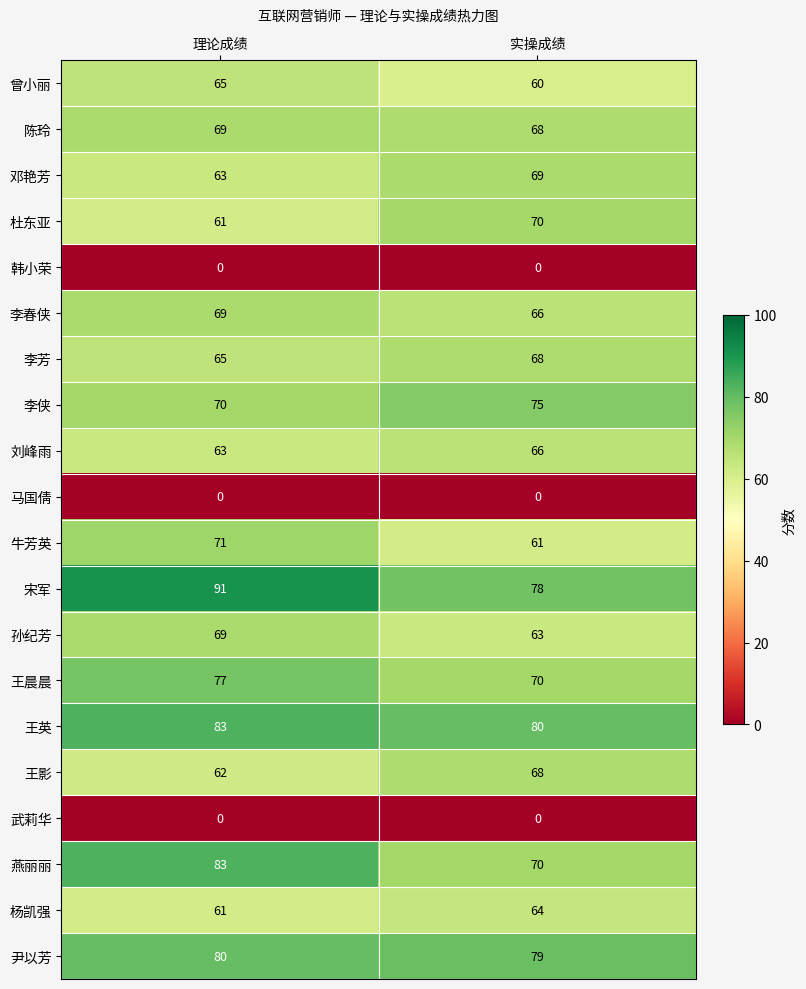

Which series has the largest total across all categories?

宋军